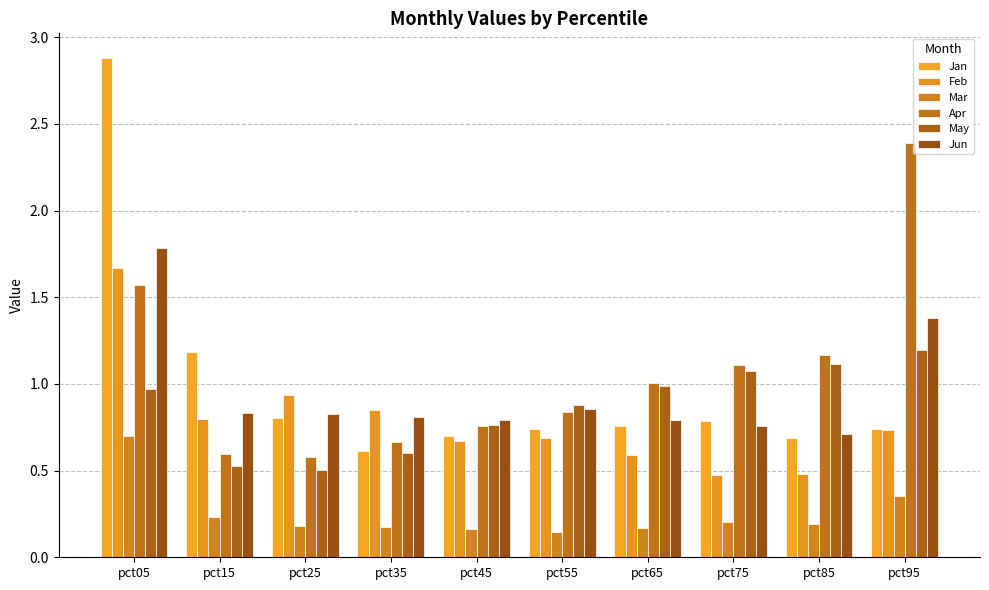

What is the difference between the Feb values at pct95 and pct45?

0.1